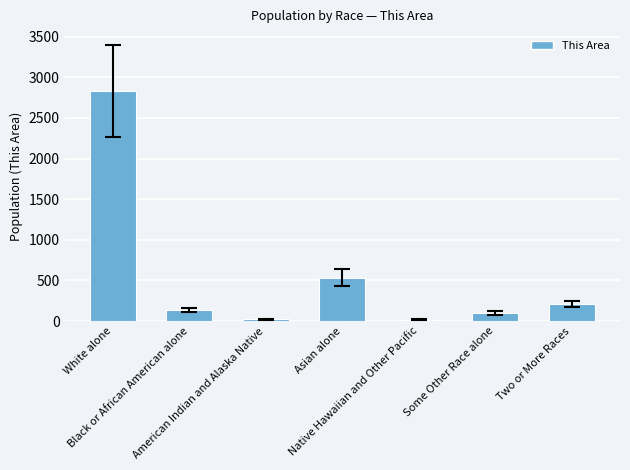

Are the bars horizontal?

No